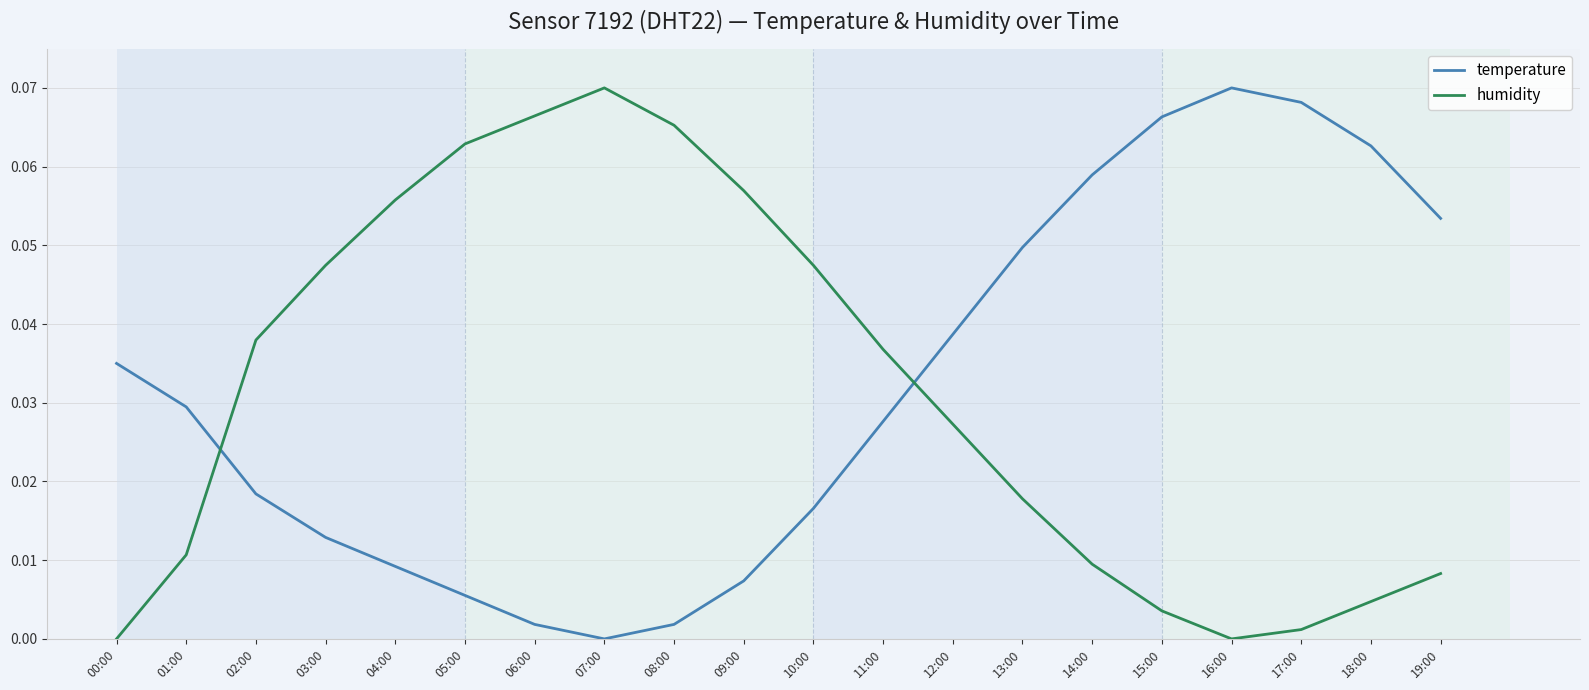

In humidity, how many points are higher than both neighbors (excluding endpoints)?

1